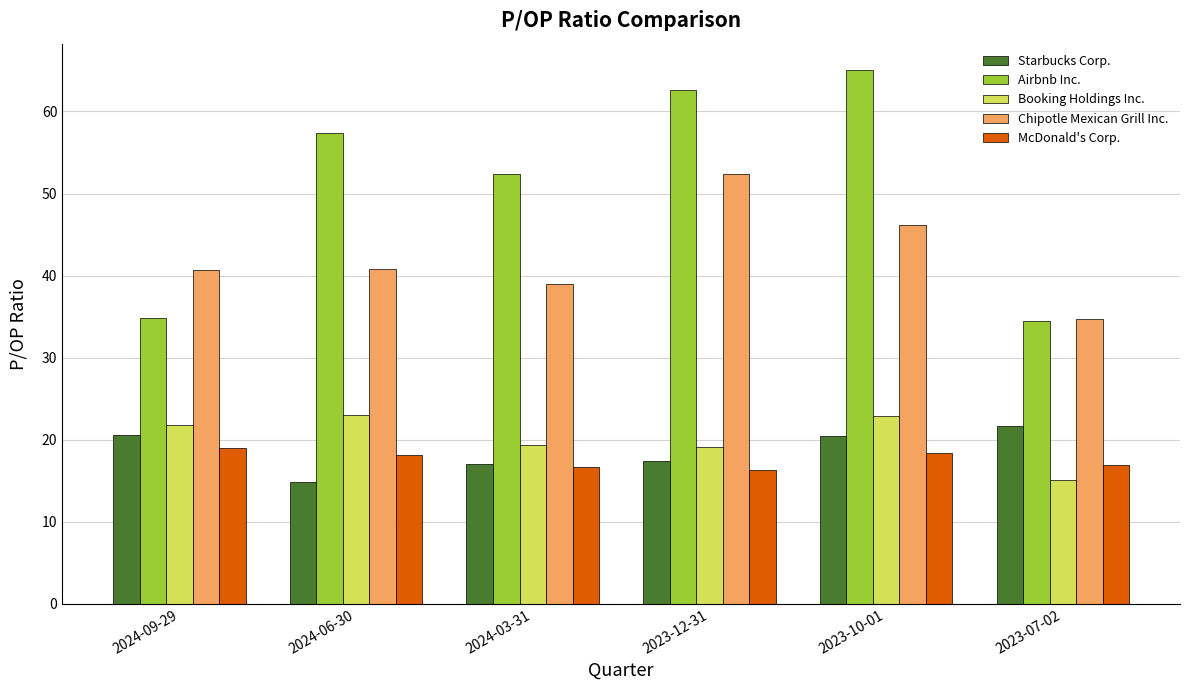

What is the total value across all series at 2024-03-31?

144.4